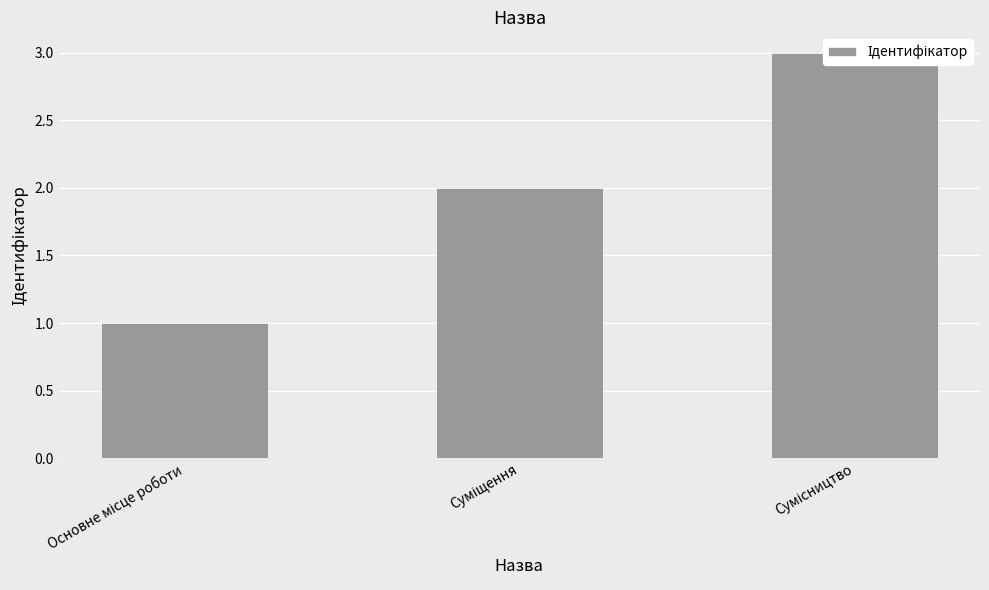

At which category does the chart reach its minimum across all series?

Основне місце роботи